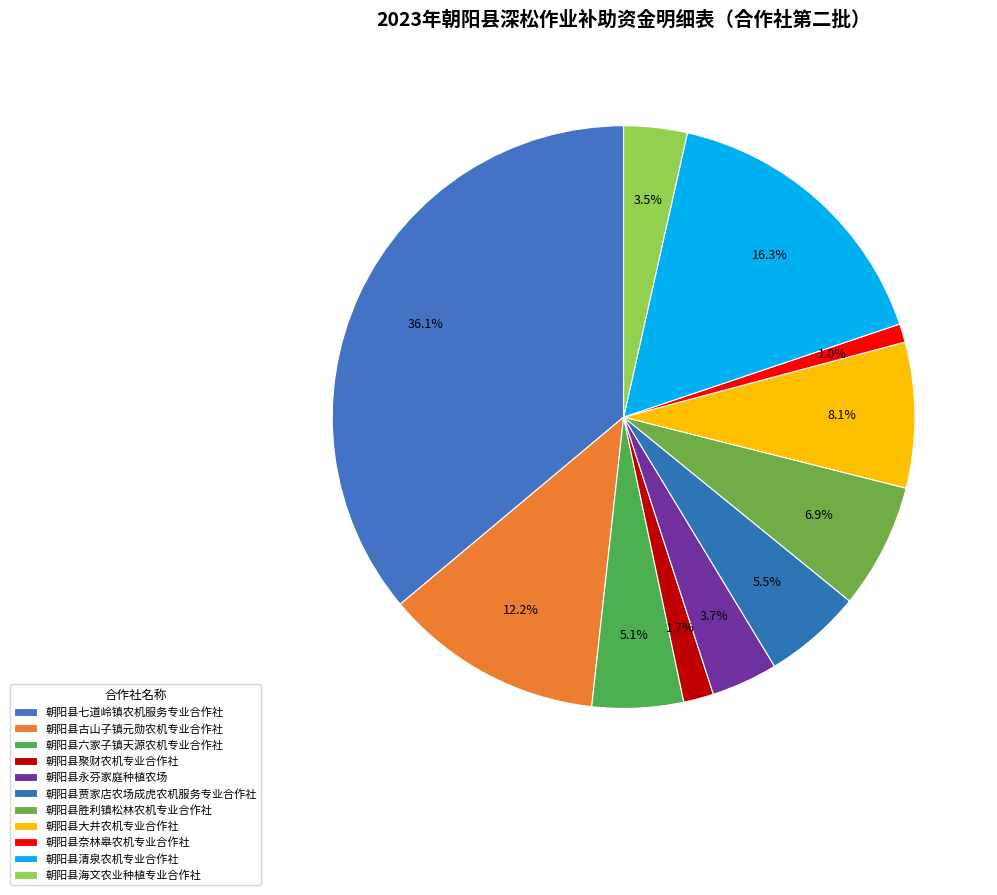

Is 朝阳县奈林皋农机专业合作社 the majority of the pie?

No